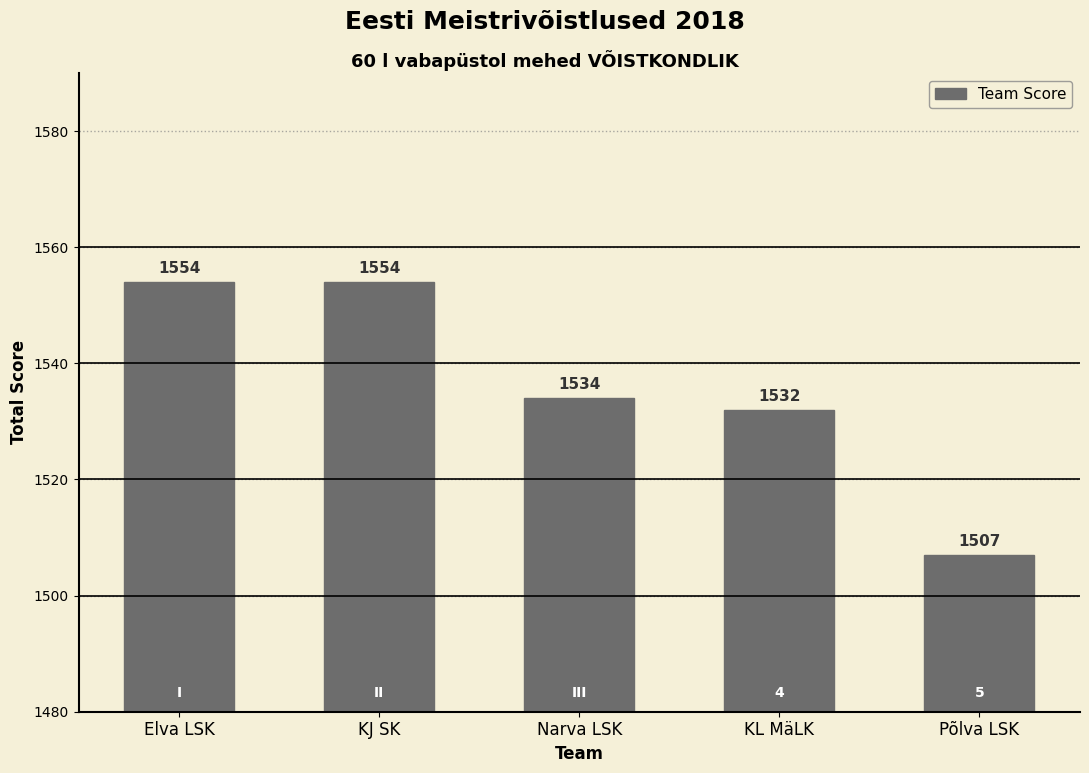

At which category does the chart reach its minimum across all series?

Põlva LSK